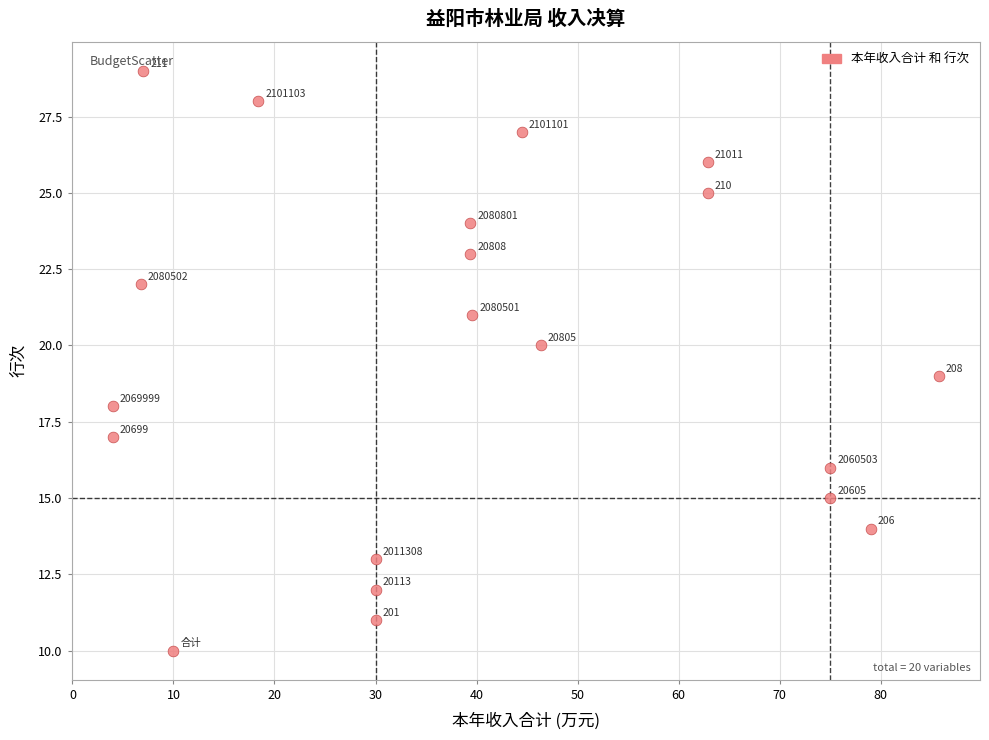

What is the range of Y values (max minus min)?

19